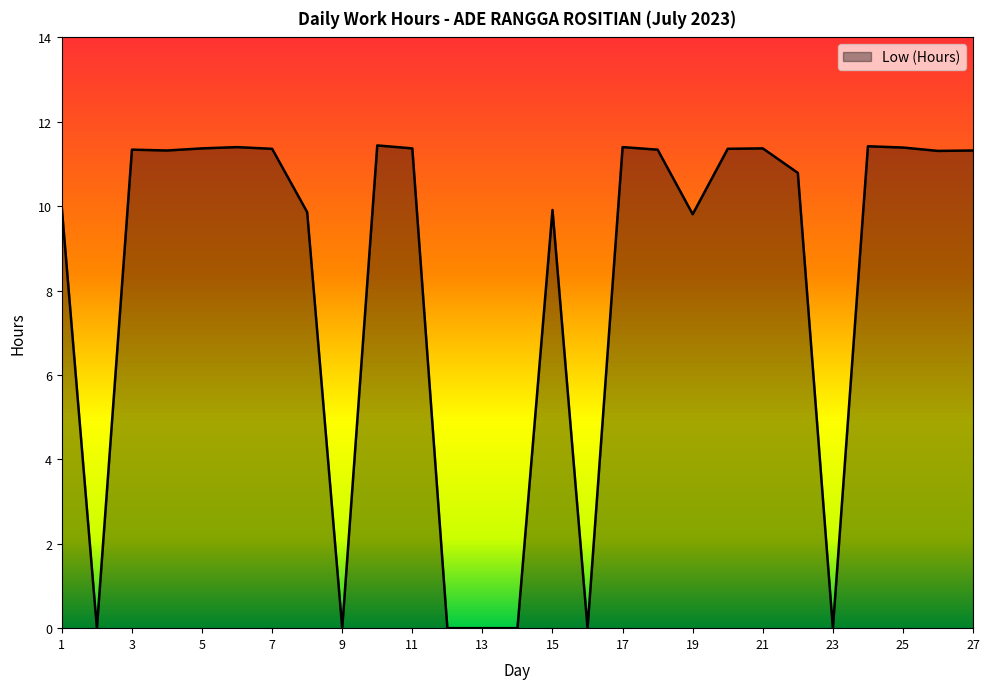

What is the difference between the maximum and minimum values?

11.4